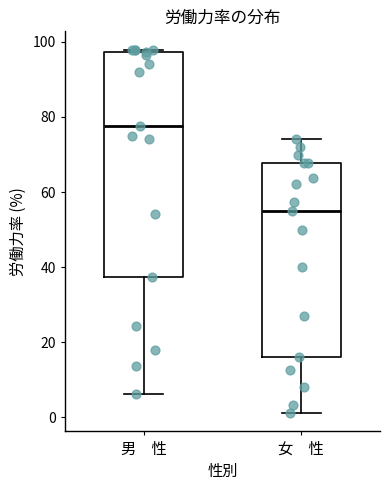

Which box's median line is the highest?

男 性